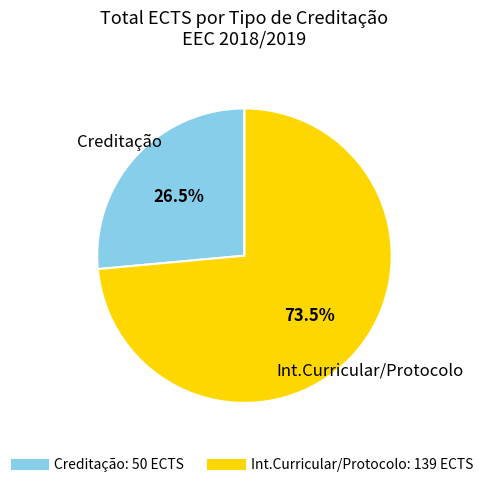

Does any single category account for the majority?

Yes